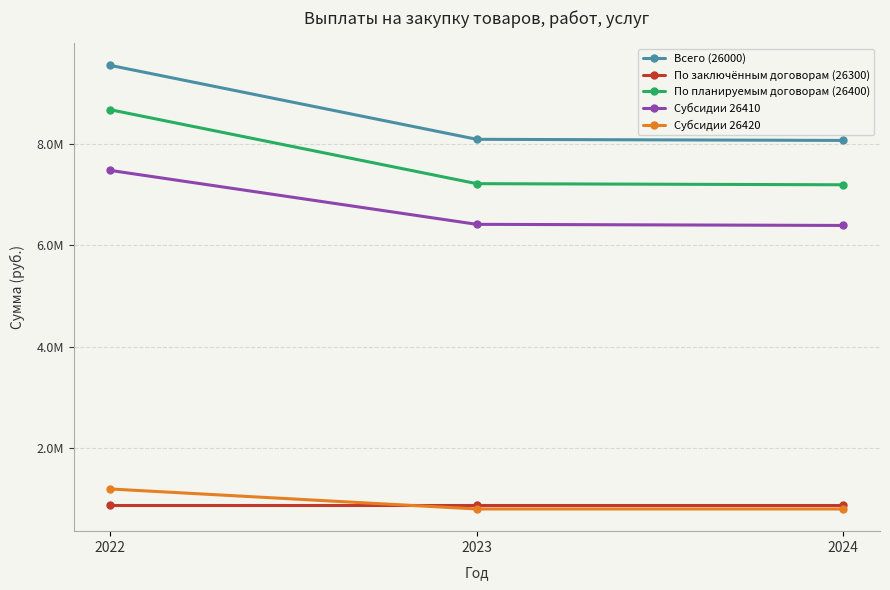

Is it true that Субсидии 26410 equals 1916079.5 at 2024?

False